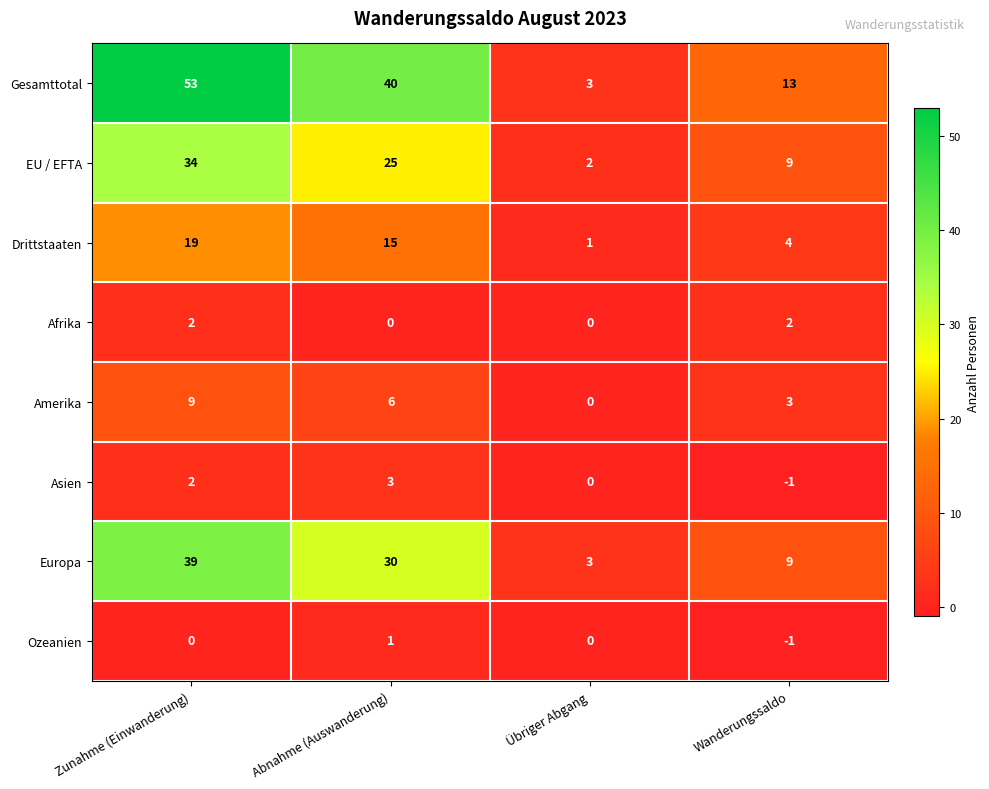

Rank the categories by Europa value from highest to lowest.

Zunahme (Einwanderung), Abnahme (Auswanderung), Wanderungssaldo, Übriger Abgang